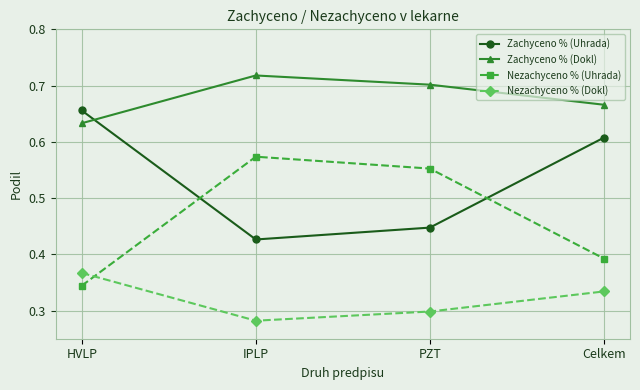

How many lines are shown in the chart?

4